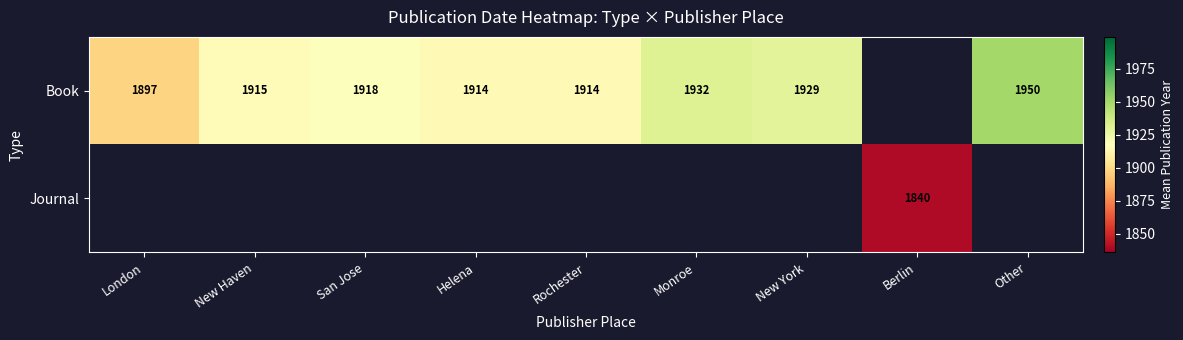

At which category does the chart reach its peak across all series?

Other